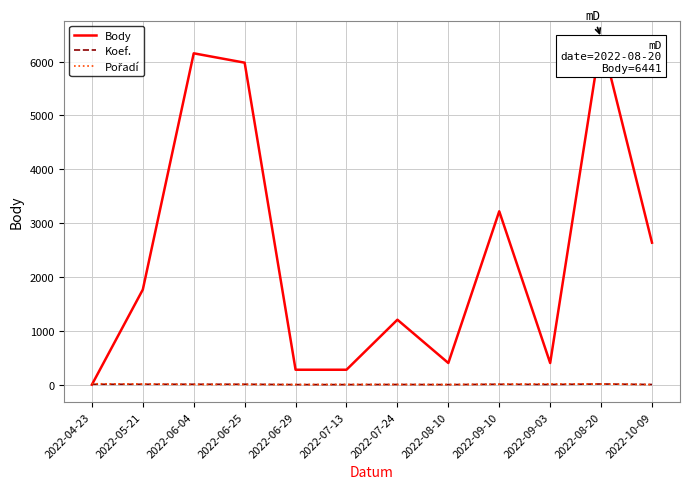

Which label corresponds to the largest value in the chart?

2022-08-20